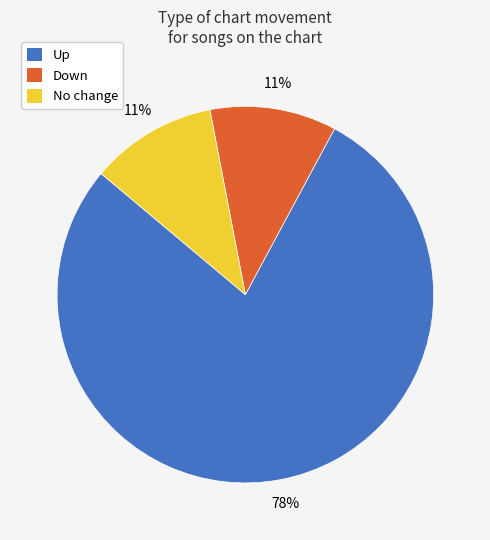

Is the sum of No change and Up greater than half?

Yes